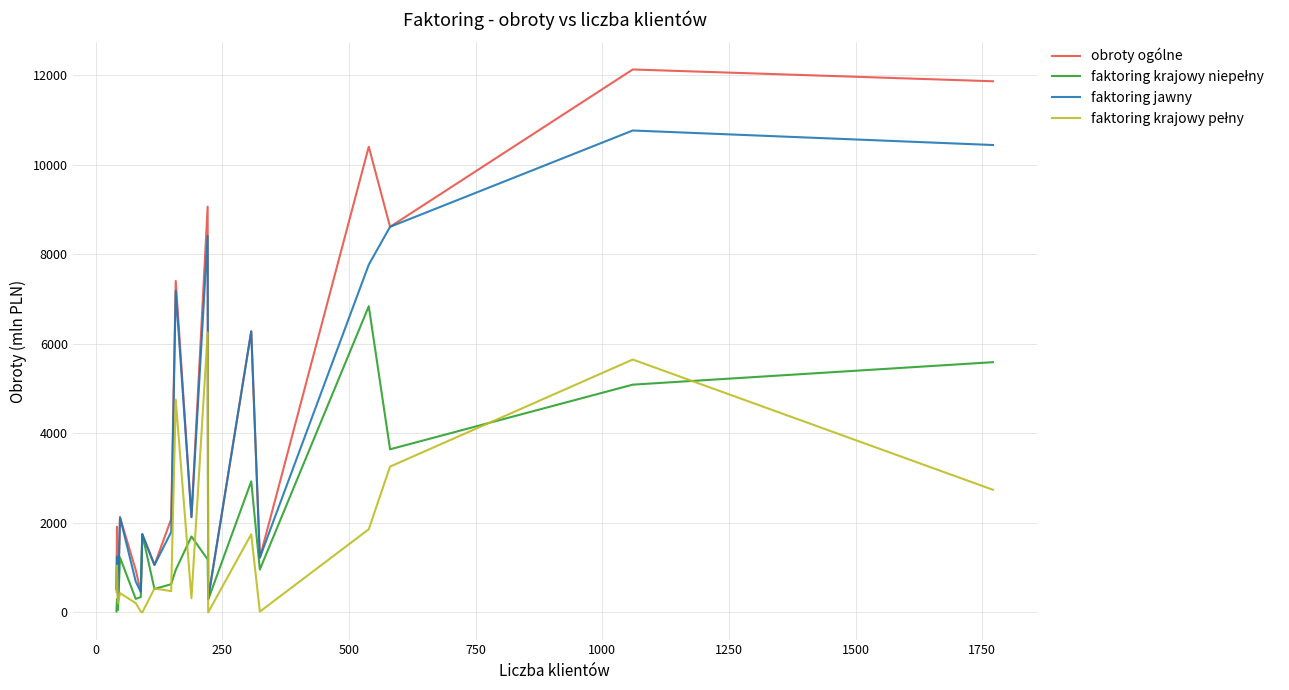

Which series has the largest range (max minus min)?

obroty ogólne